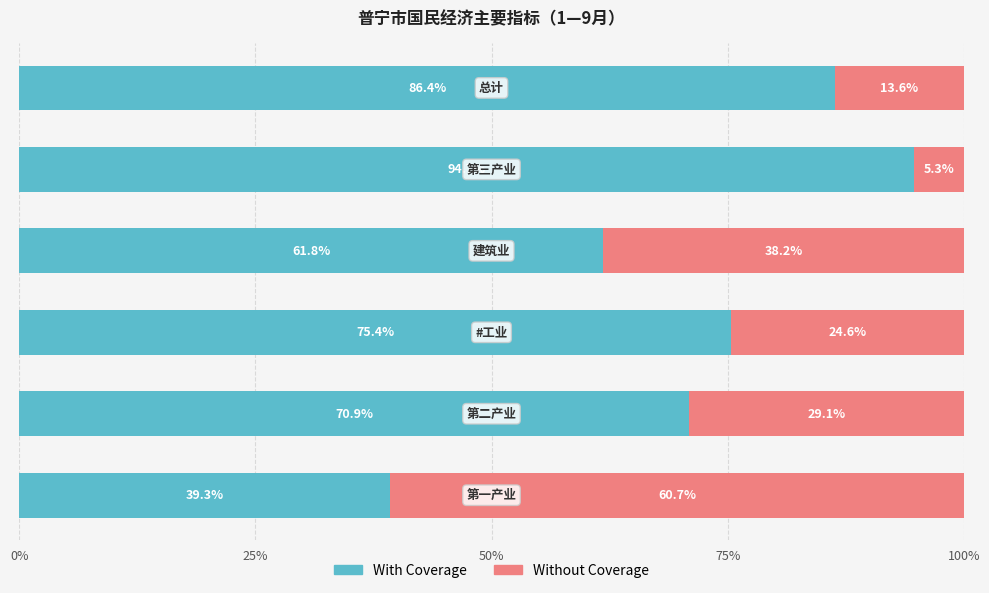

How many values in the With Coverage series are below 75?

3